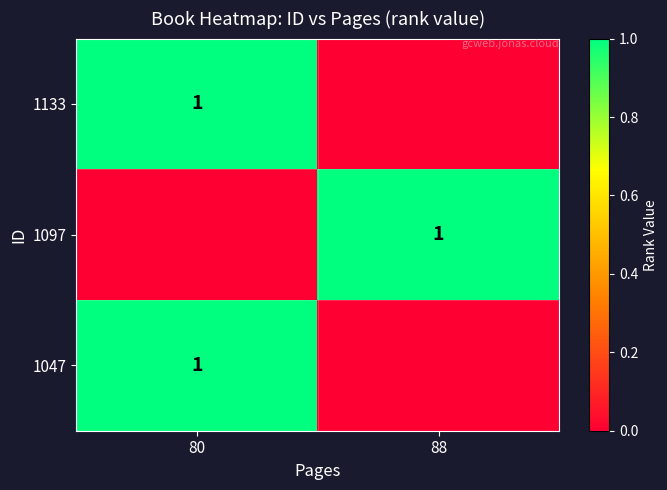

Is it true that 1133 equals 0 at 80?

False